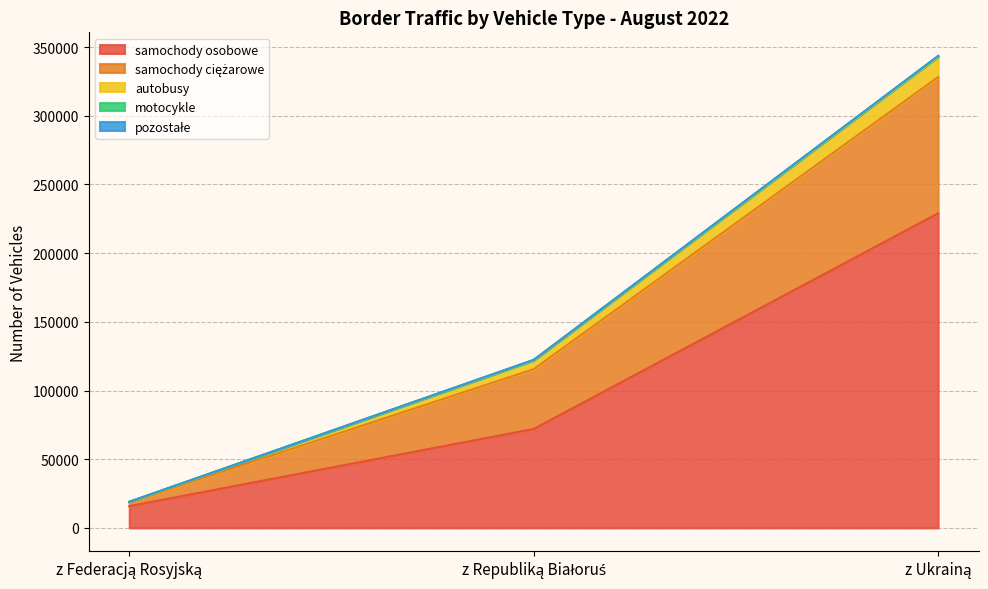

What is the label of the 1st point from the right?

z Ukrainą